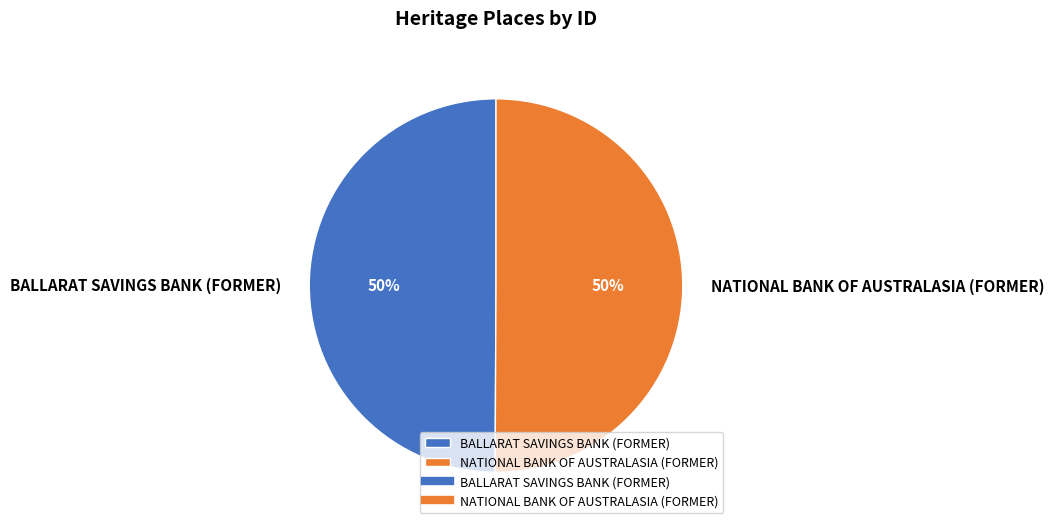

Count the number of slices in the pie.

2